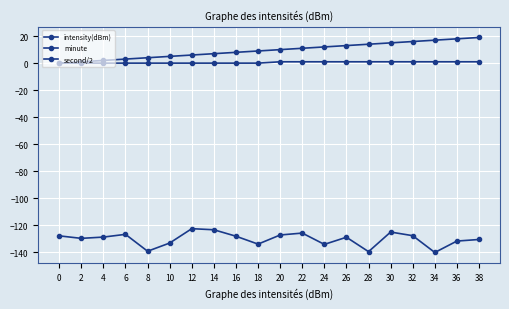

Reading right to left, list all the values displayed in this chart.

intensity(dBm): -130.6	-131.7	-140.2	-127.8	-125.1	-139.6	-128.9	-134.2	-125.8	-127.2	-134.0	-128.1	-123.4	-122.6	-133.2	-139.3	-126.8	-128.8	-129.7	-127.9
minute: 1.0	1.0	1.0	1.0	1.0	1.0	1.0	1.0	1.0	1.0	0.0	0.0	0.0	0.0	0.0	0.0	0.0	0.0	0.0	0.0
second/2: 19.0	18.0	17.0	16.0	15.0	14.0	13.0	12.0	11.0	10.0	9.0	8.0	7.0	6.0	5.0	4.0	3.0	2.0	1.0	0.0